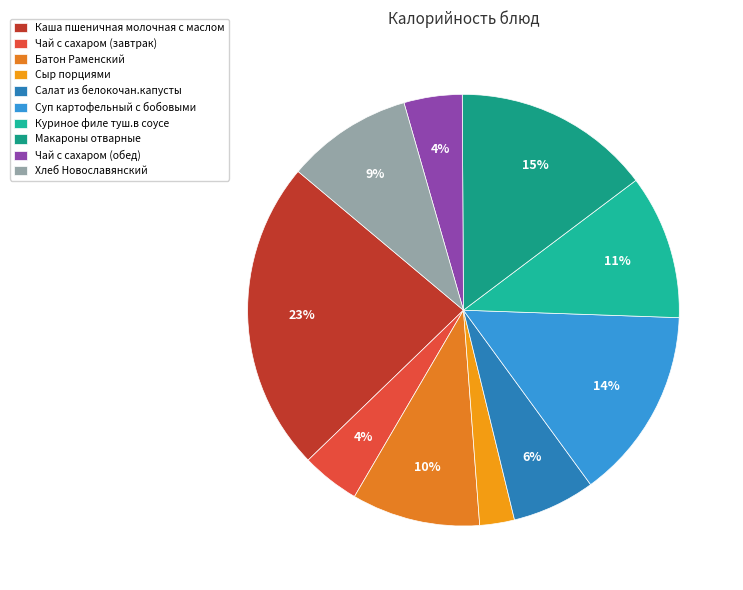

What percentage is the Макароны отварные slice, to the nearest percent?

15%